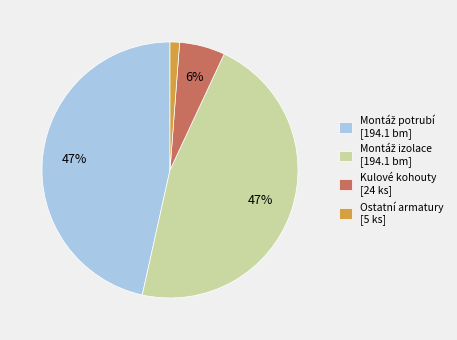

What is the smallest slice in the pie chart?

Ostatní armatury [5 ks]